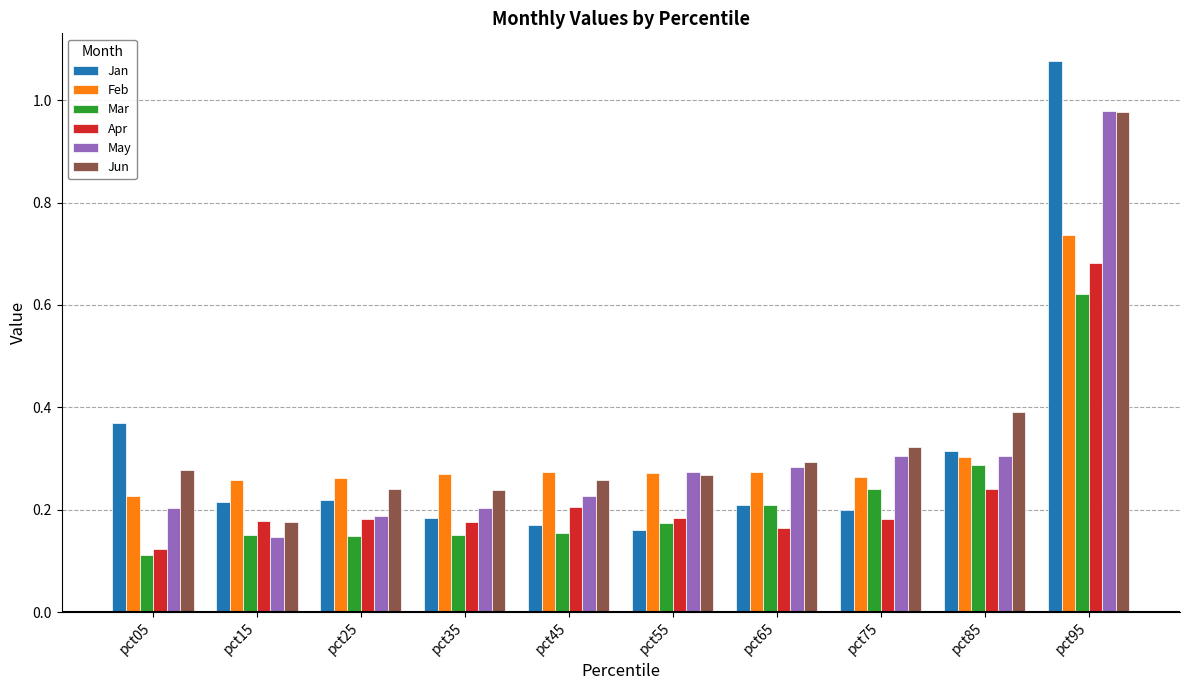

Where is Mar nearest to the value 0?

pct05